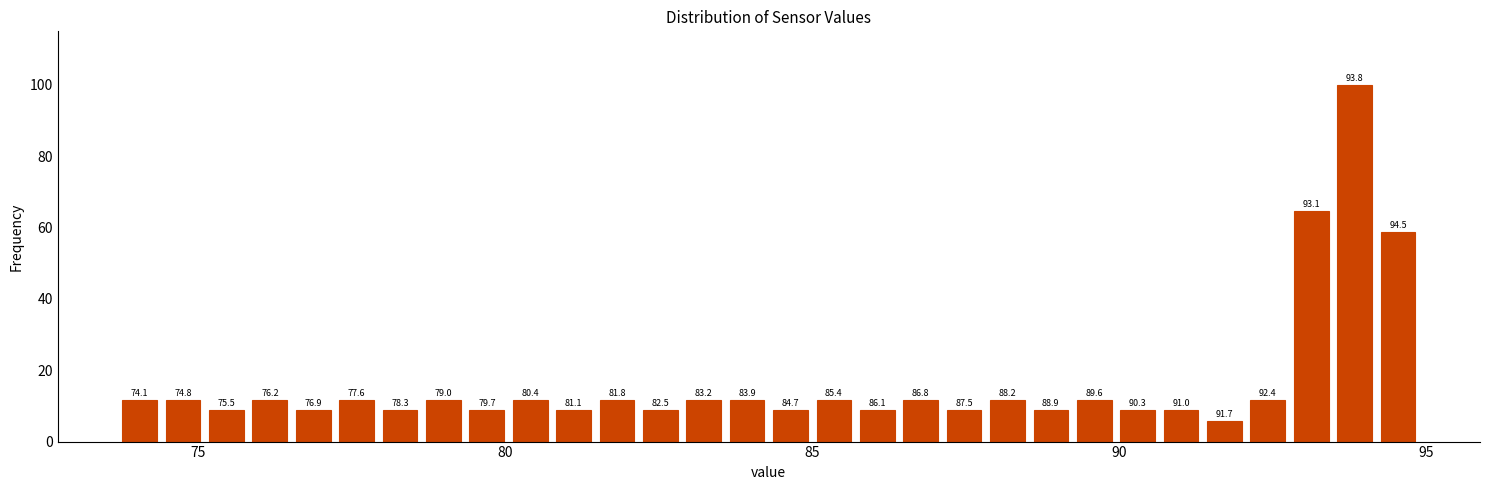

Read against the x-axis, roughly where is the centre of the tallest bar?

94.0